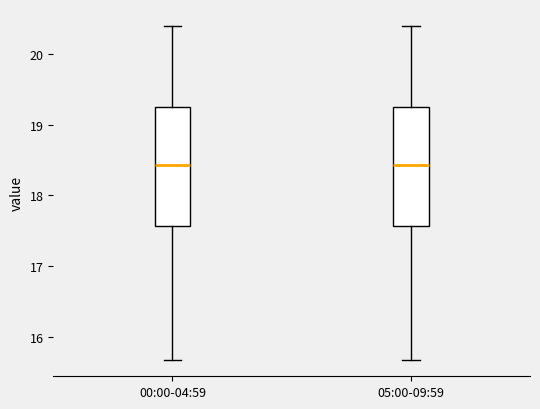

Reading left to right, transcribe this box plot: for each box, give where its median line is, the range the box spans, and where its two whiskers end, as read against the y-axis. The values are not printed on the chart, so give them approximately, as read against the axis.

00:00-04:59: median 18.4, box 17.6 to 19.2, whiskers 15.7 to 20.4
05:00-09:59: median 18.4, box 17.6 to 19.2, whiskers 15.7 to 20.4